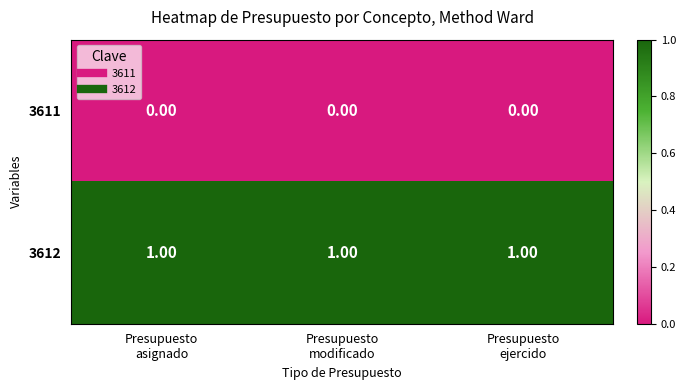

Which series has the largest total across all categories?

3612